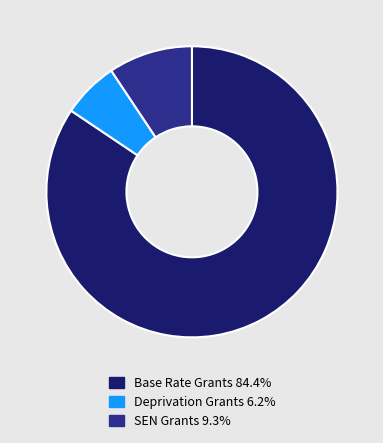

Is SEN Grants 9.3% the majority of the pie?

No